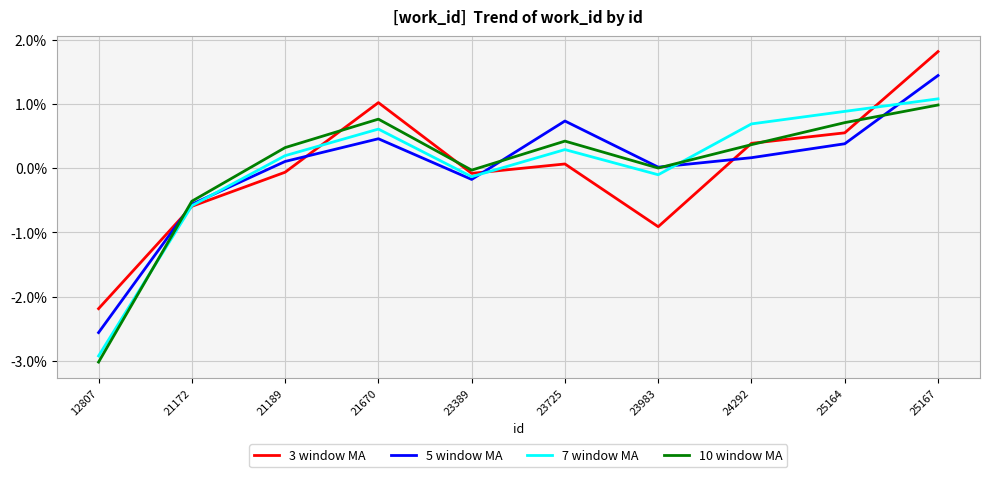

What is the total value across all series at 12807?

-0.1